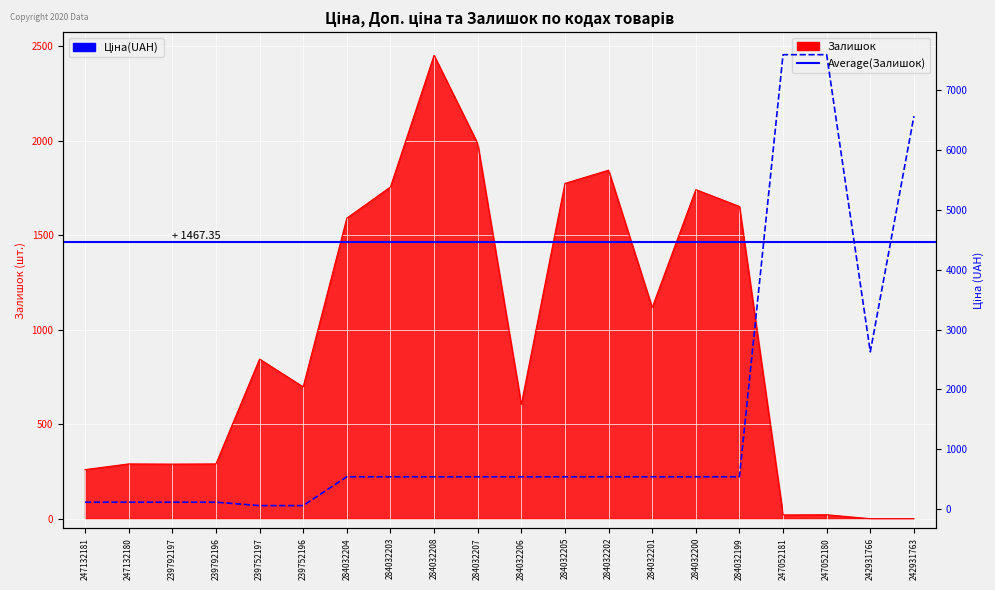

At which category is the sum across all series the highest?

247052180